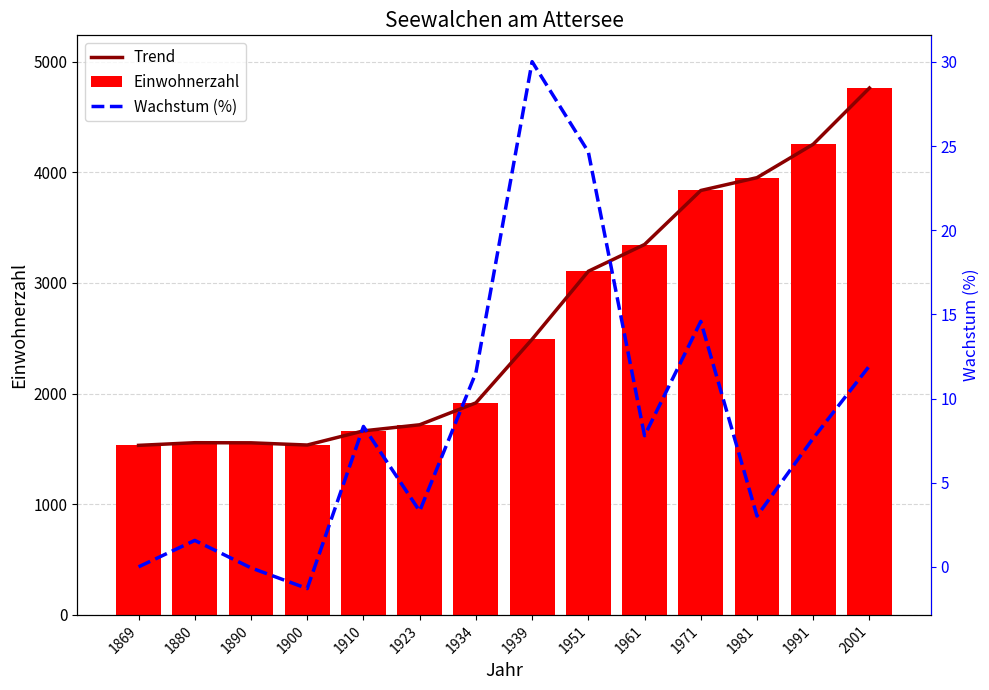

Which series has the largest range (max minus min)?

Trend